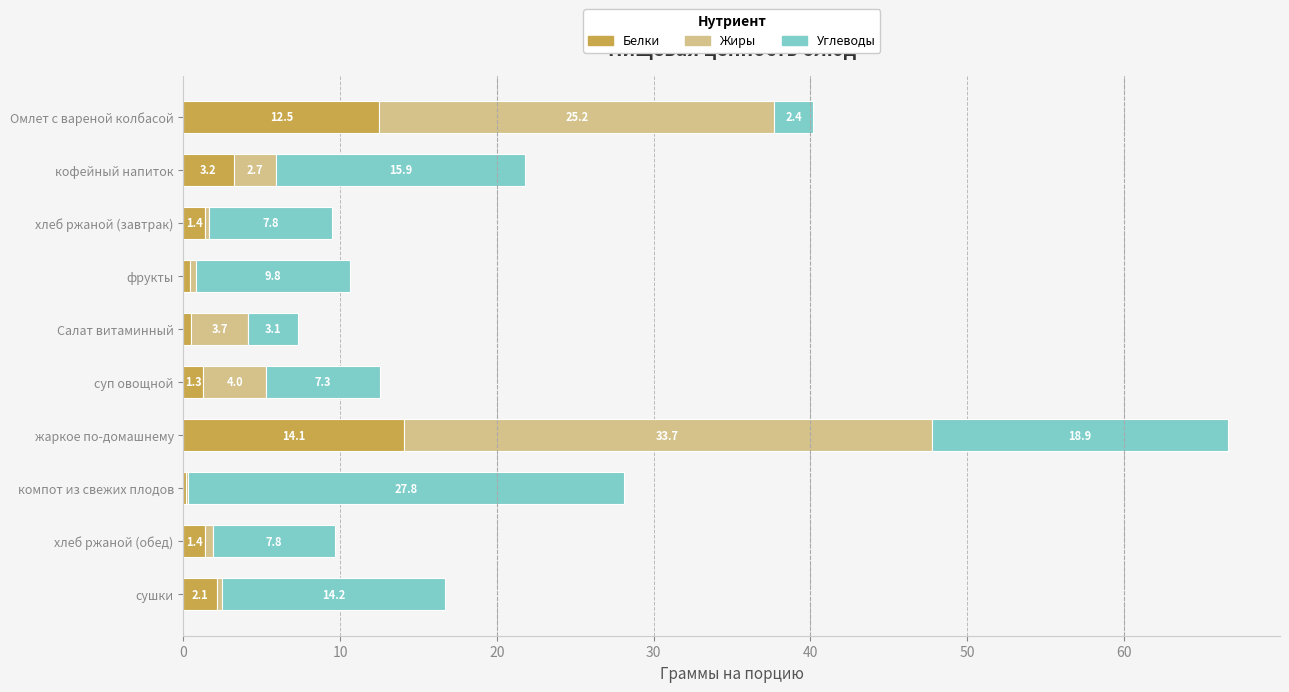

Which category has the highest value in the Белки series?

жаркое по-домашнему